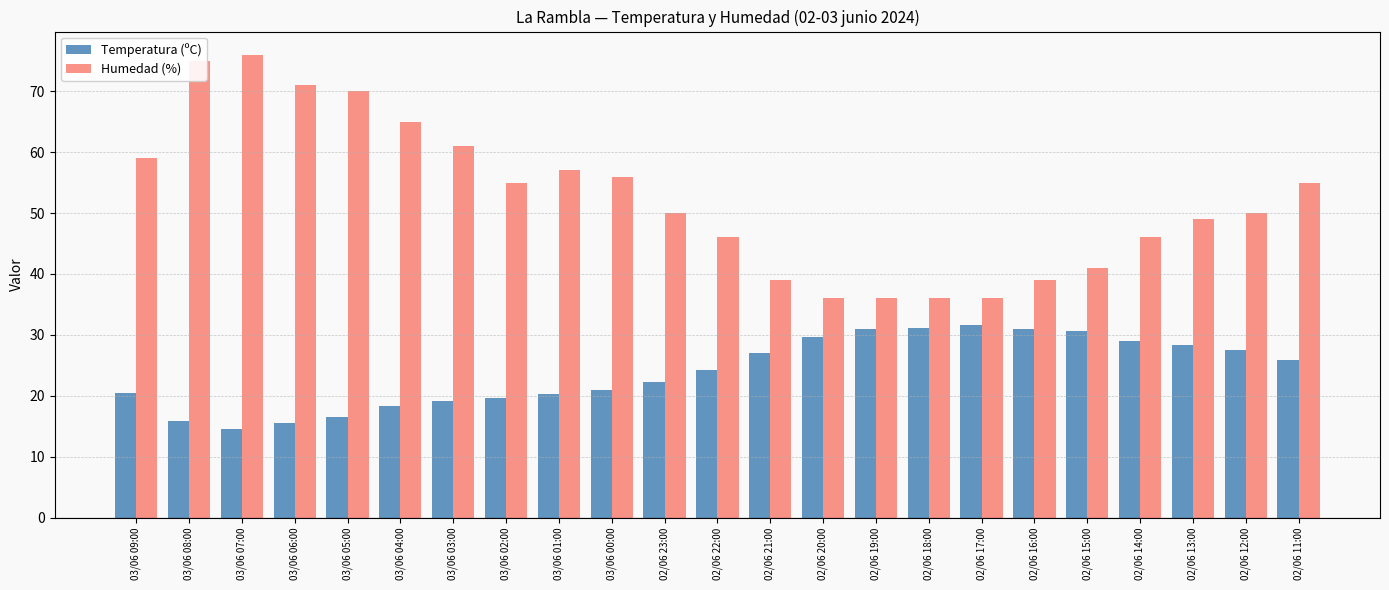

What are all the series names shown in the legend?

Temperatura (ºC), Humedad (%)